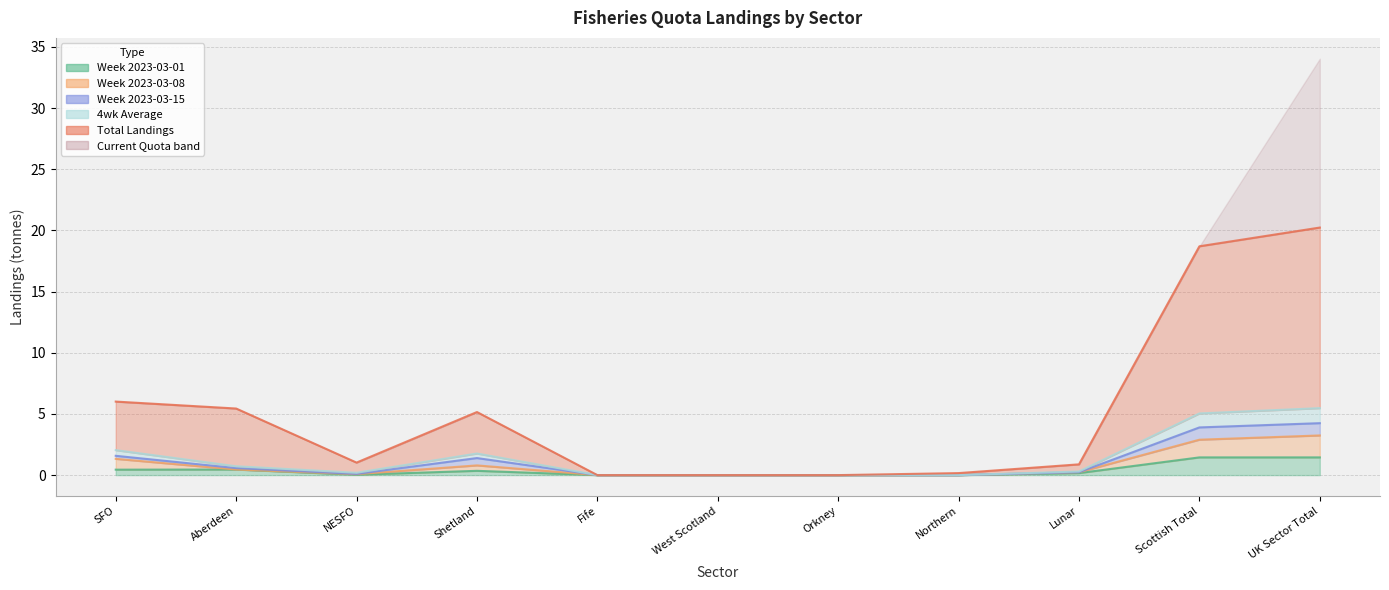

How many interior local peaks does the Week 2023-03-01 series have?

2